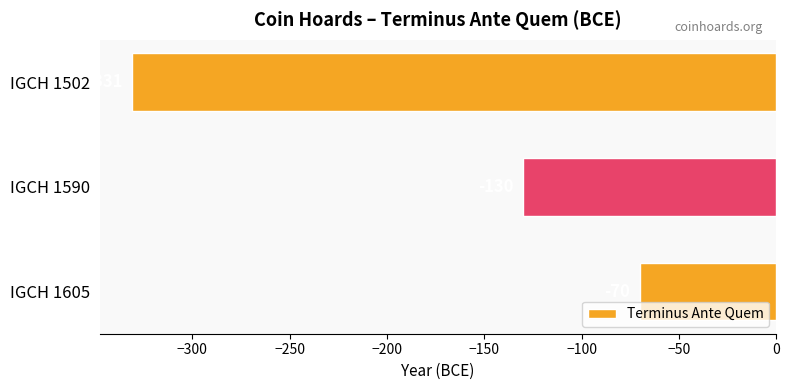

Reading top to bottom, what are all the values shown in this chart?

-331	-130	-70